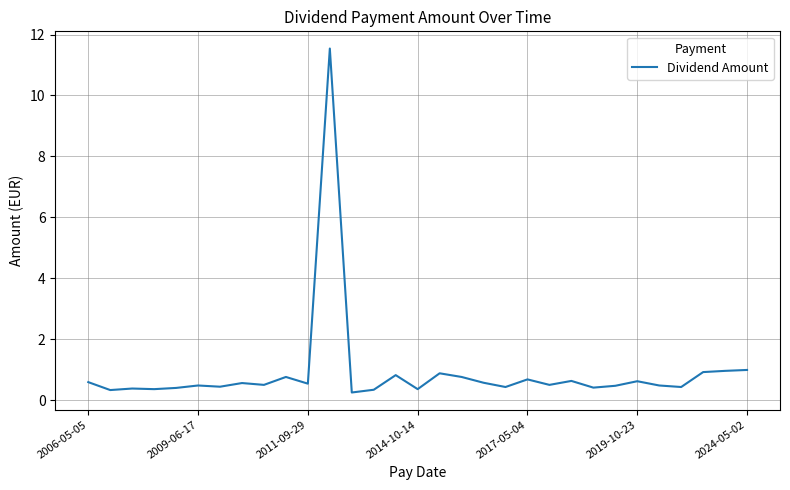

What is the maximum value shown in the chart?

11.5